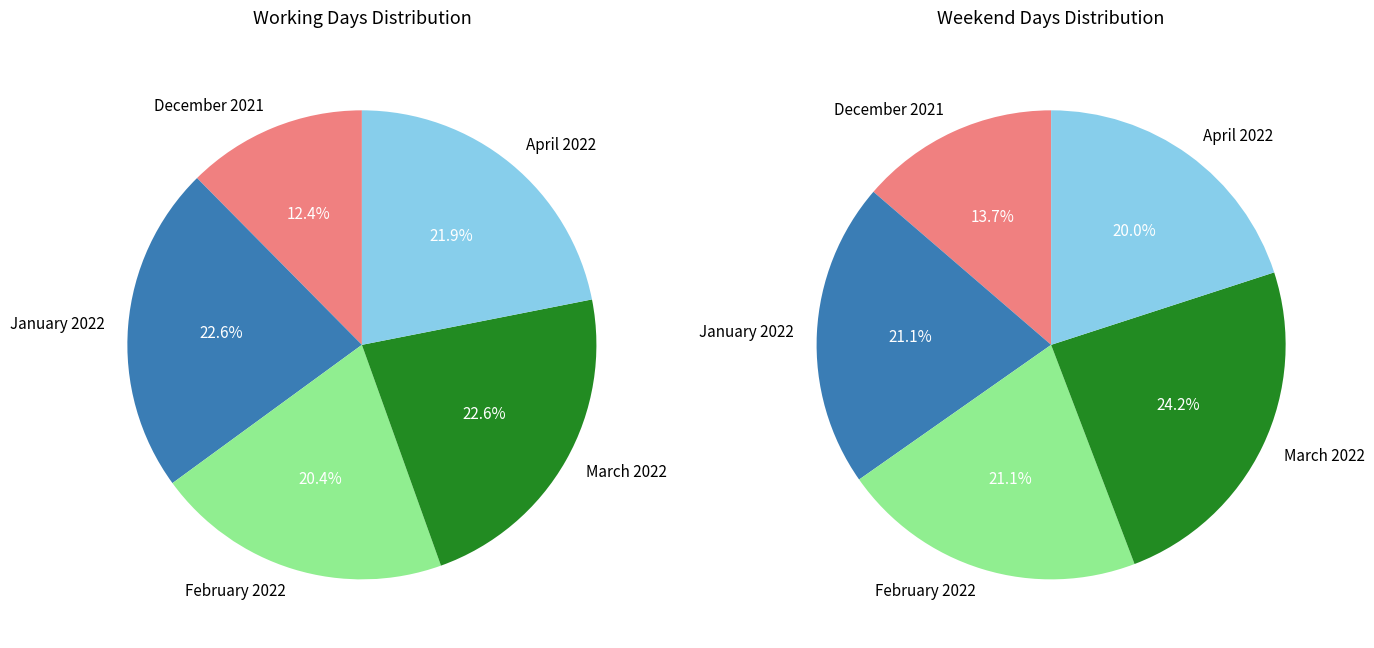

Combined, what portion of the pie is February 2022 and April 2022?

42.3%